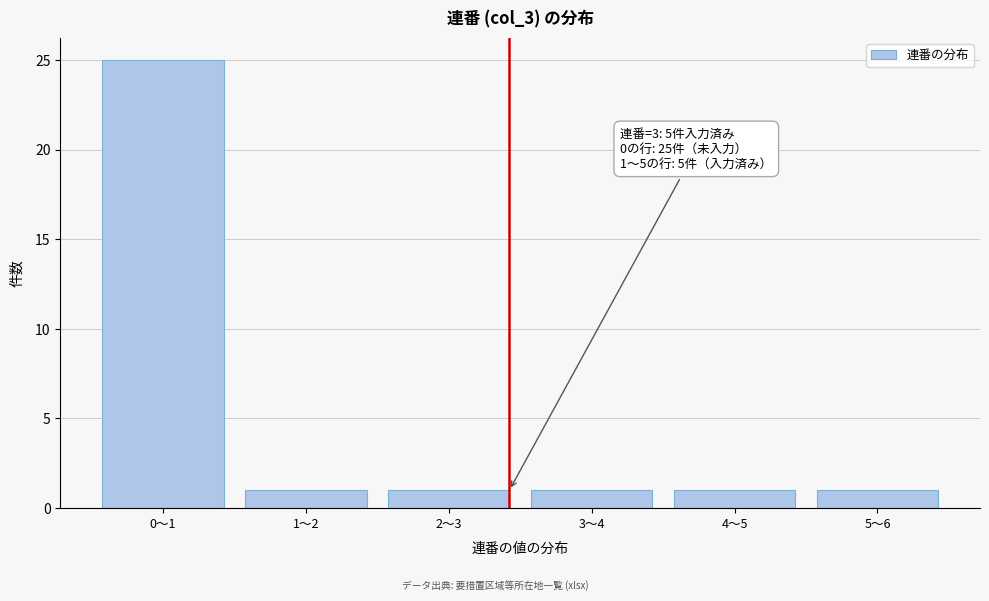

Reading right to left, transcribe all the data shown in this chart.

5～6=1	4～5=1	3～4=1	2～3=1	1～2=1	0～1=25